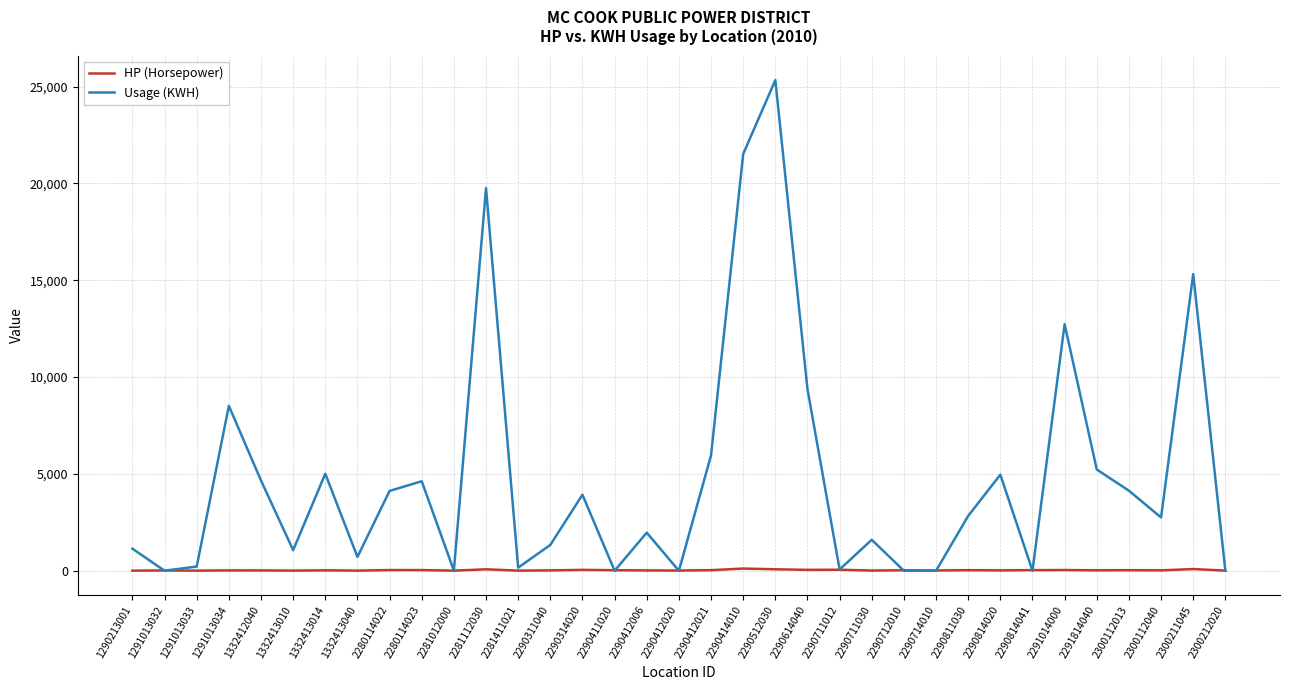

What is the difference between the highest and lowest values at 2281012000?

1.0